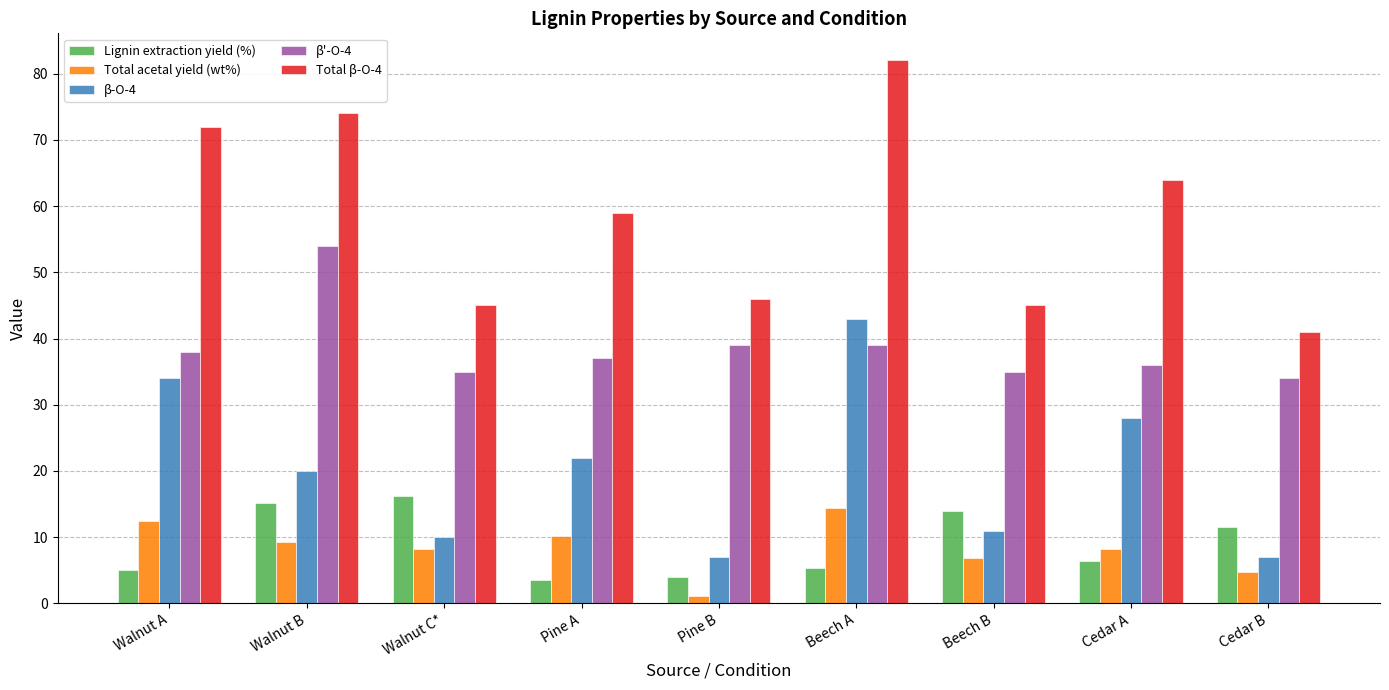

Which category has the lowest value across all series?

Pine B